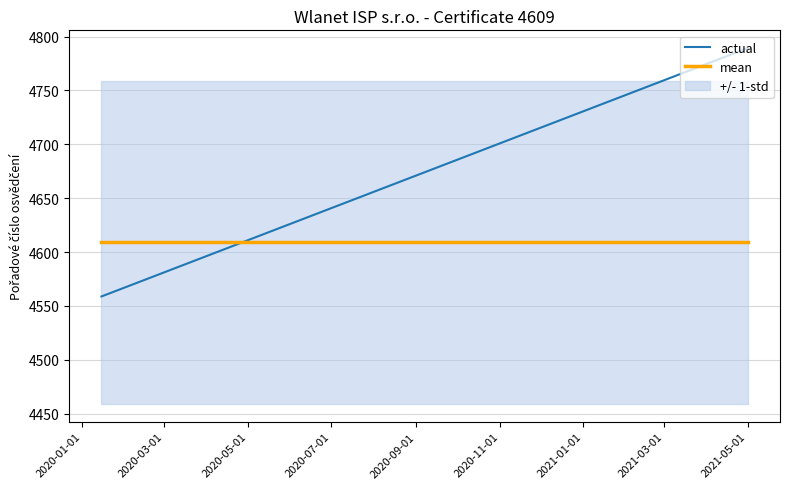

How many lines are shown in the chart?

2